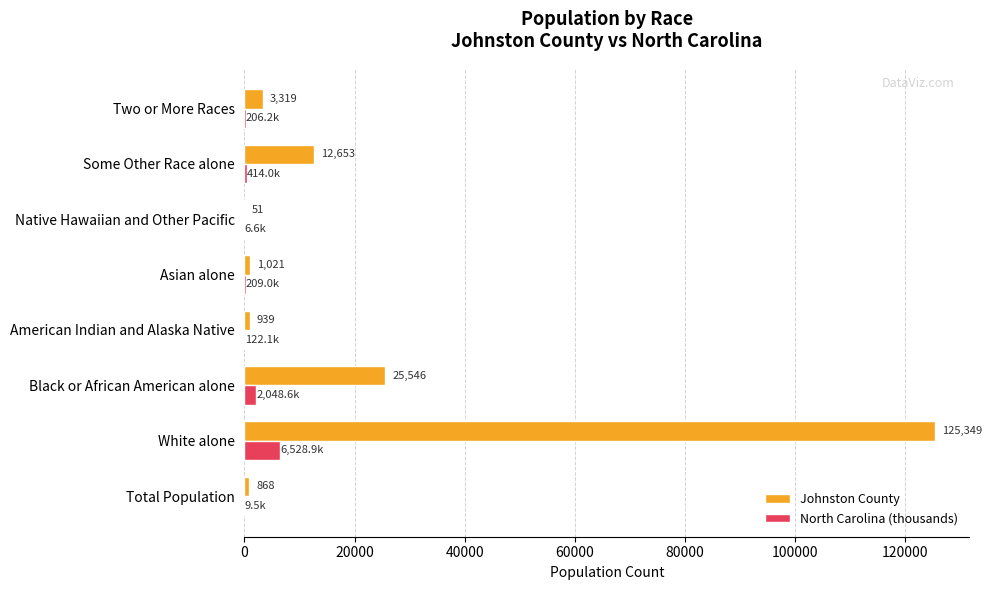

The Johnston County series shows 179500.9 at White alone. True or false?

False